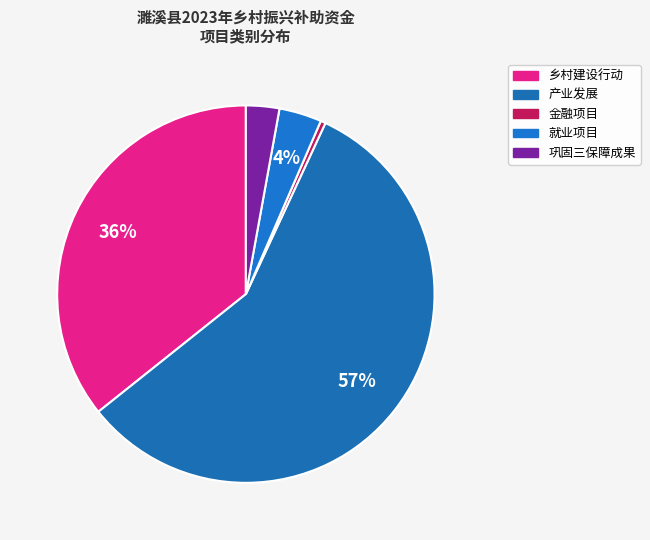

What is the change in value from 产业发展 to 金融项目?

-3985